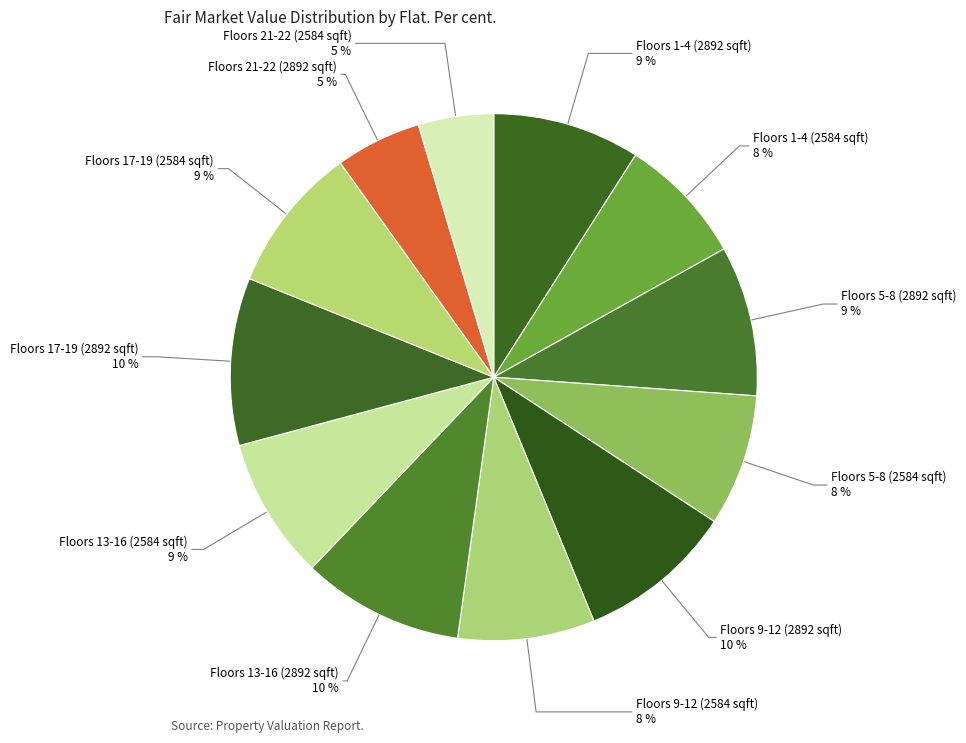

How many slices are in this pie chart?

12